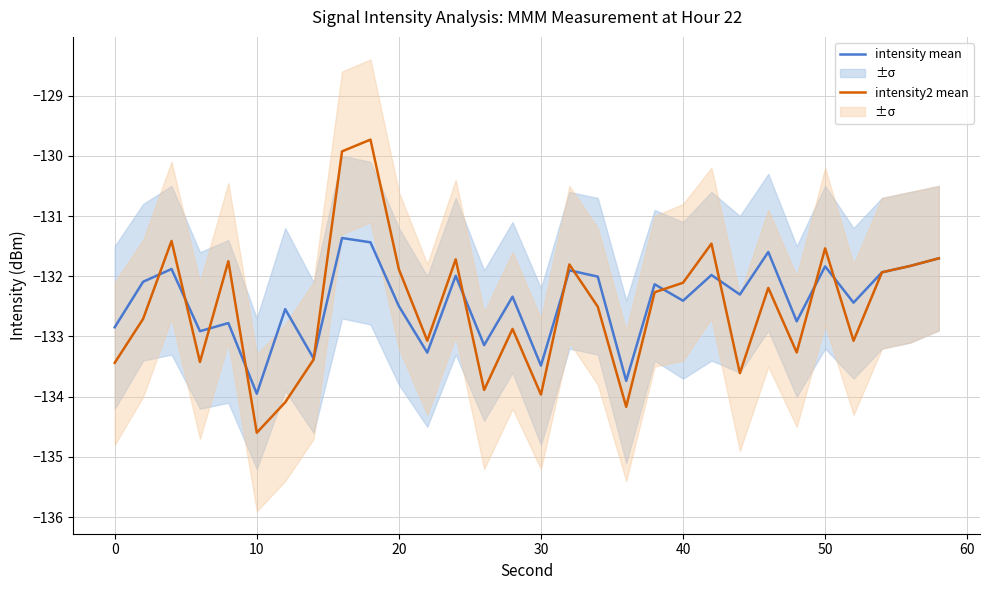

At which label does intensity mean reach its minimum?

10